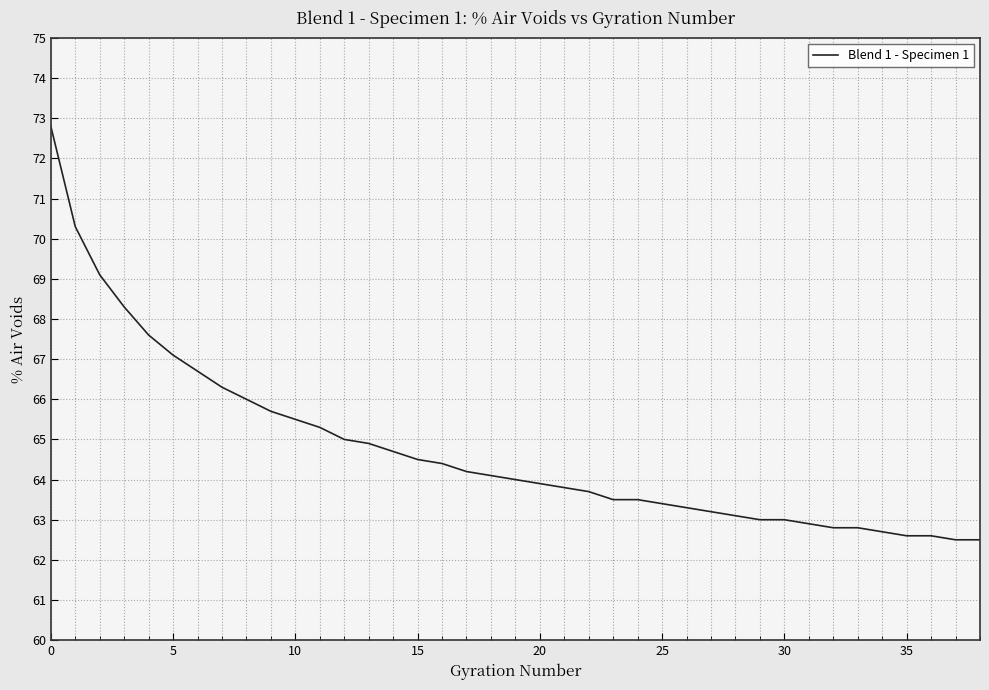

What is the minimum value shown in the chart?

62.5